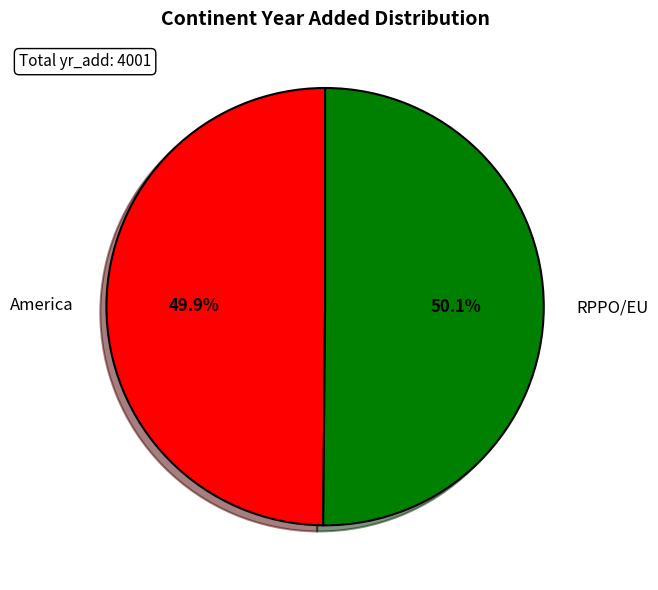

The RPPO/EU slice represents 45% of the pie. True or false?

False